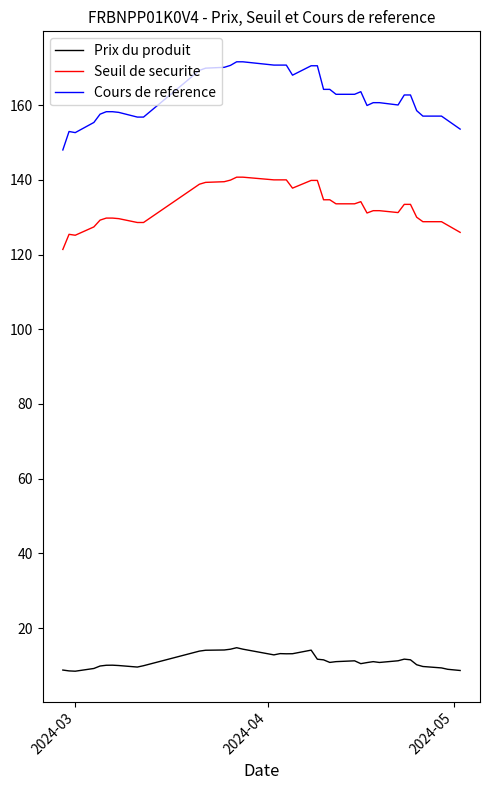

Which series has the largest total across all categories?

Cours de reference